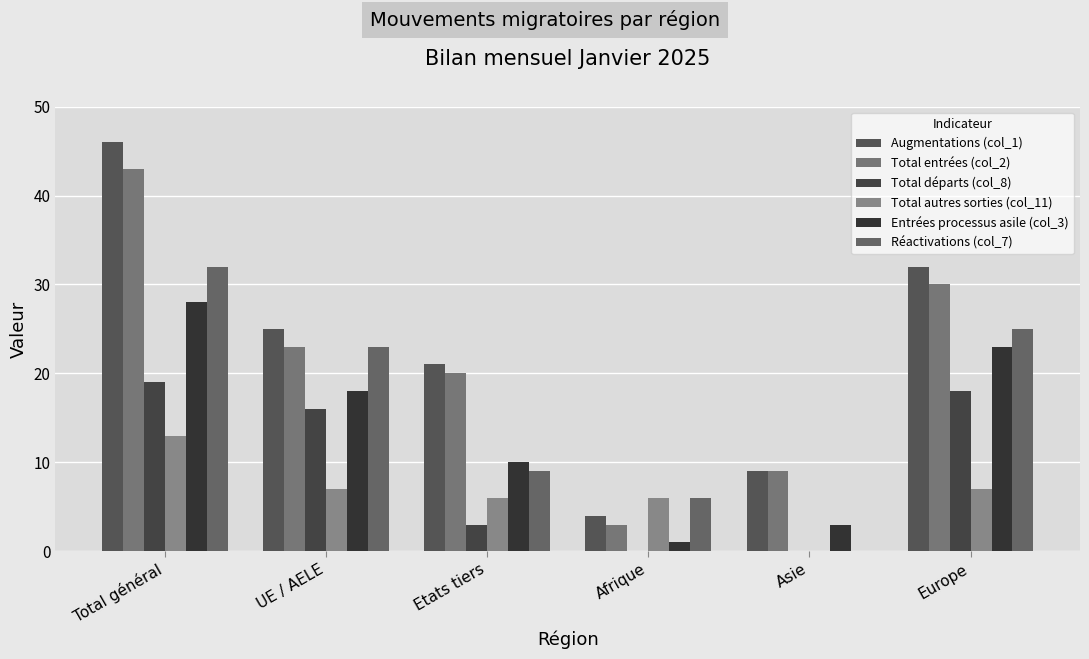

Which series has the largest range (max minus min)?

Augmentations (col_1)